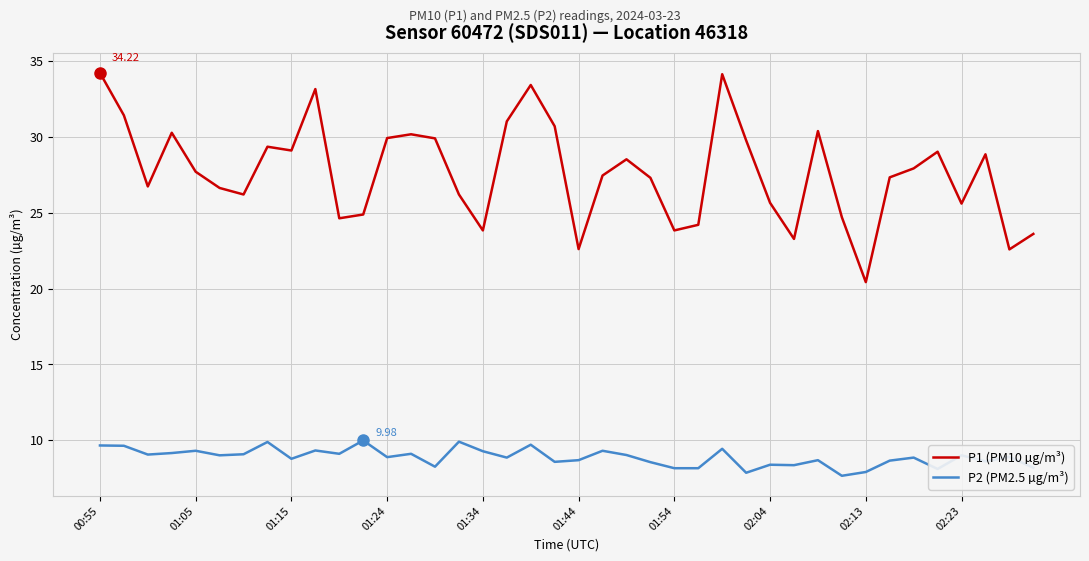

List the series in order of their overall mean, lowest first.

P2 (PM2.5 µg/m³), P1 (PM10 µg/m³)